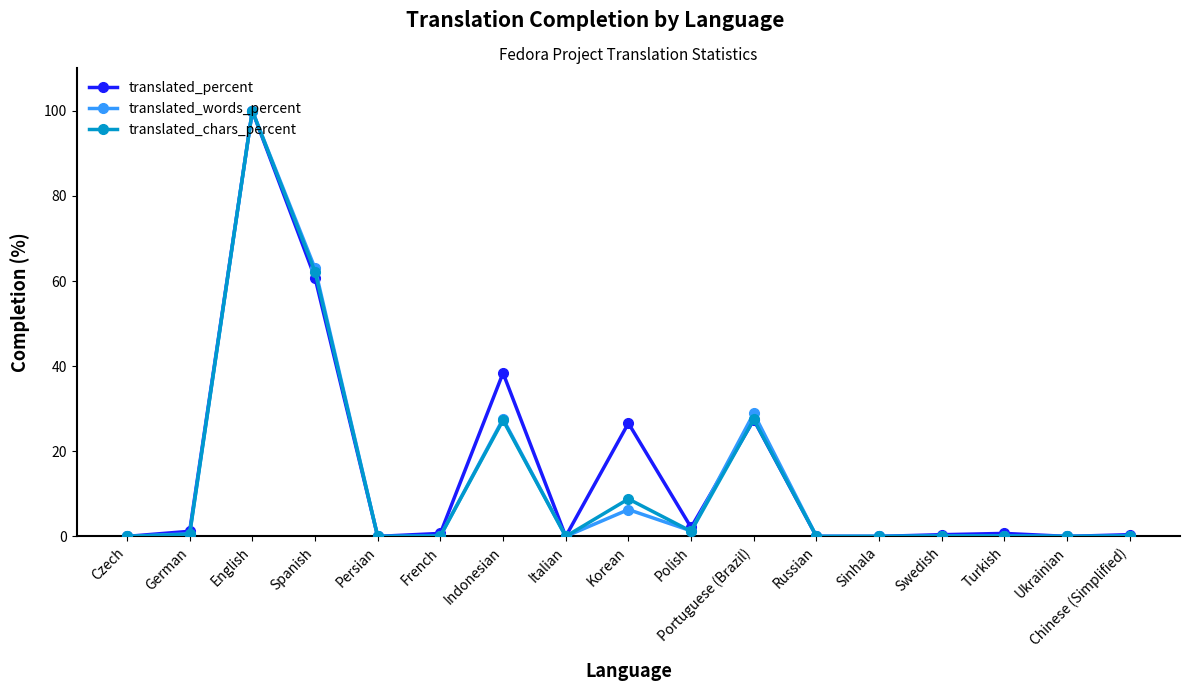

Is it true that translated_percent equals 0.0 at Italian?

True